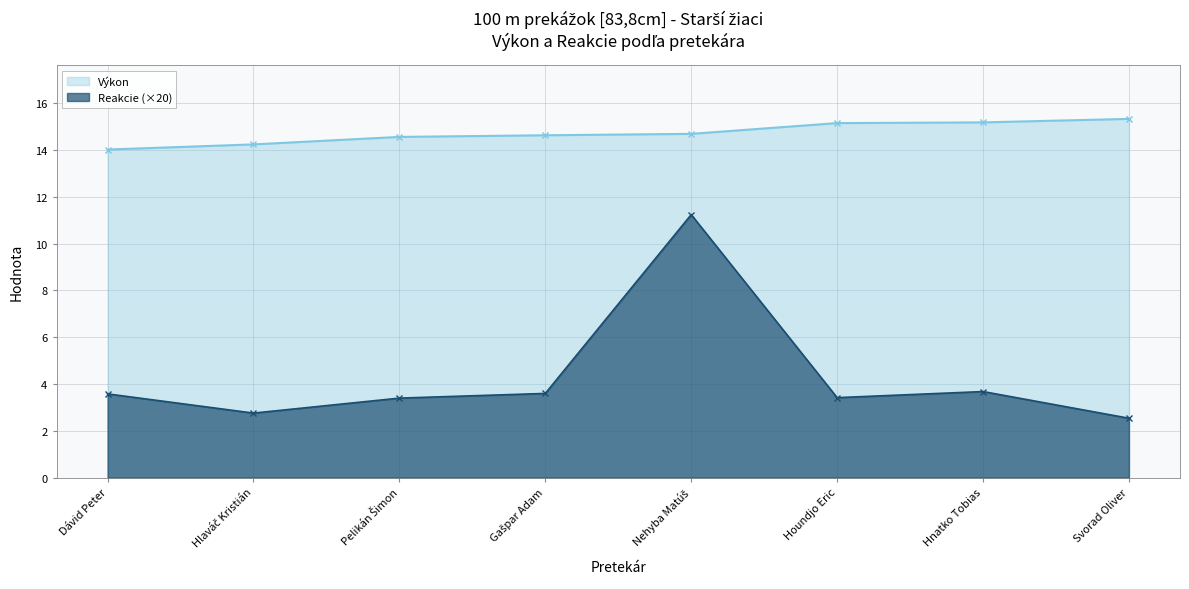

List the labels in order of Výkon value, smallest first.

Dávid Peter, Hlaváč Kristián, Pelikán Šimon, Gašpar Adam, Nehyba Matúš, Houndjo Eric, Hnatko Tobias, Svorad Oliver